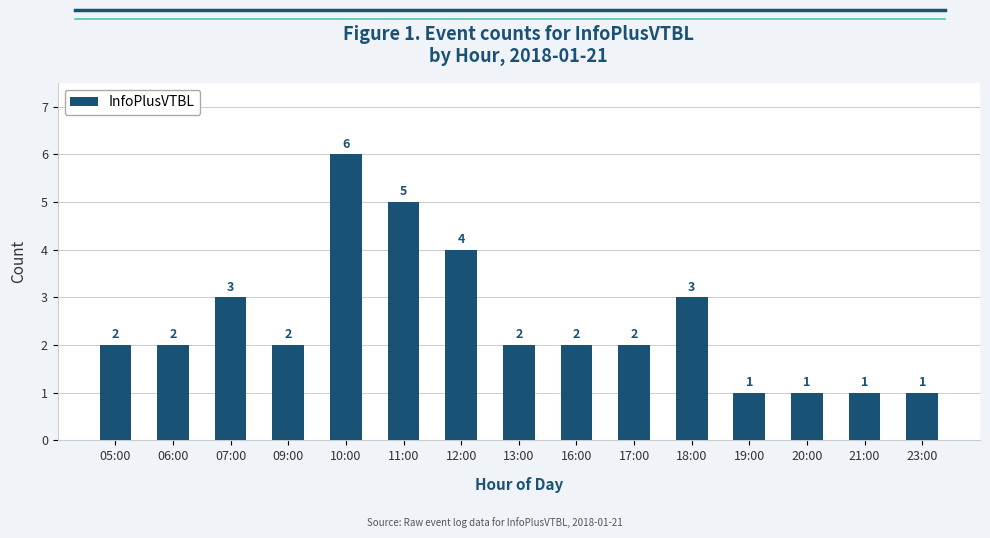

What value does the data have at 10:00?

6